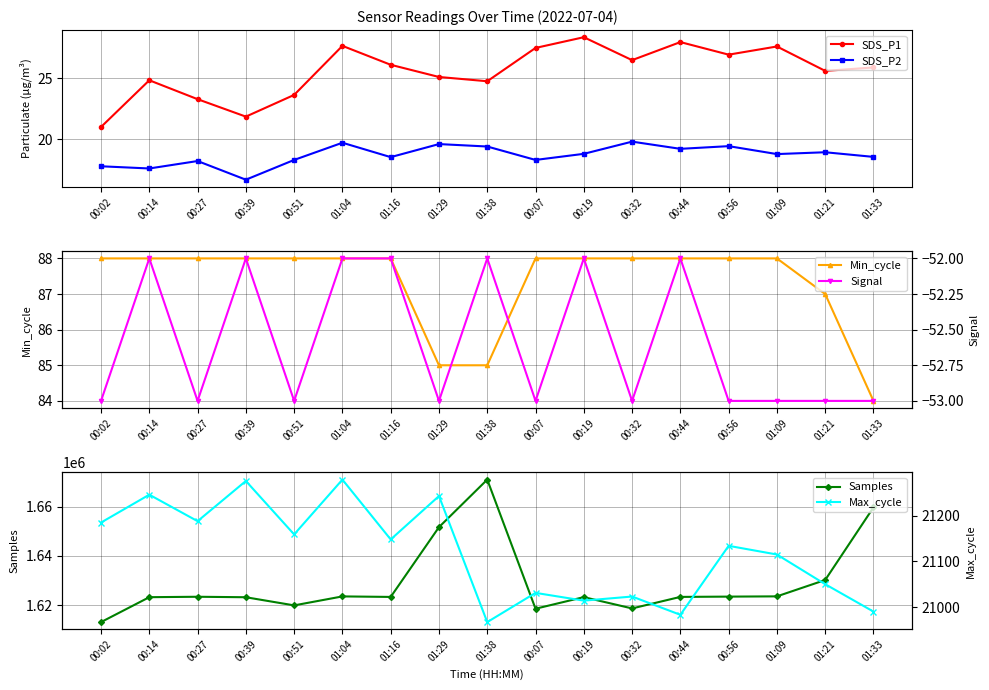

At which category does Signal reach its first local peak?

00:14